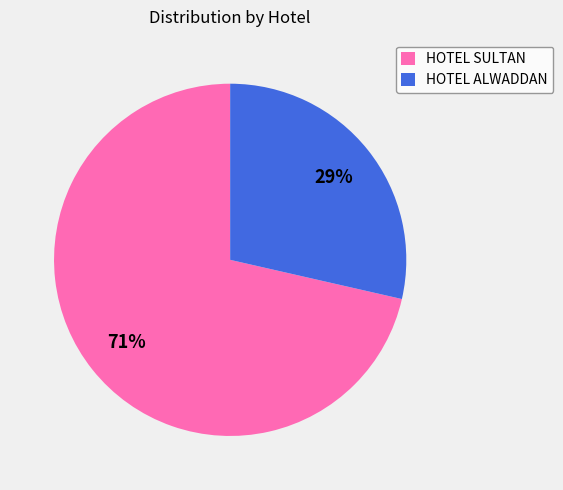

How many slices are in this pie chart?

2